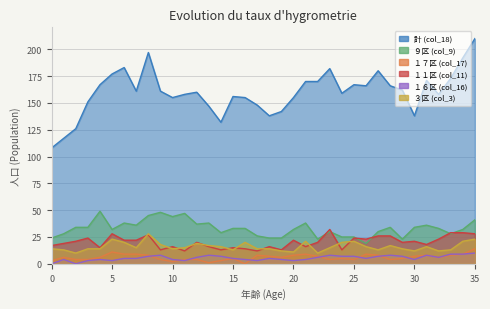

At which label does １１区 (col_11) first exceed 20?

2